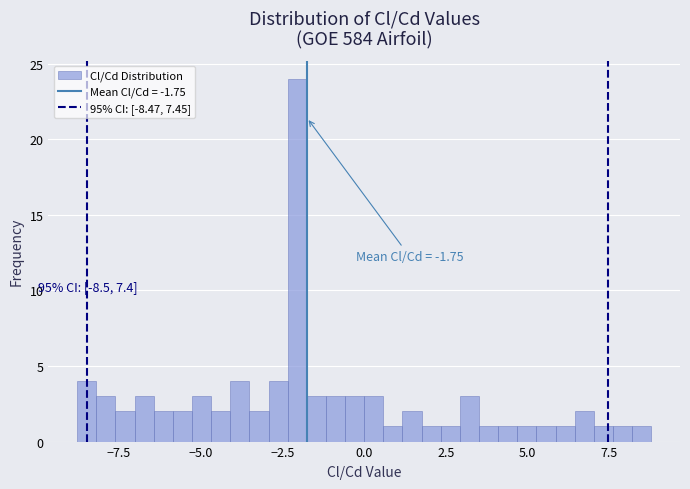

Read against the x-axis, roughly where is the centre of the tallest bar?

-2.0